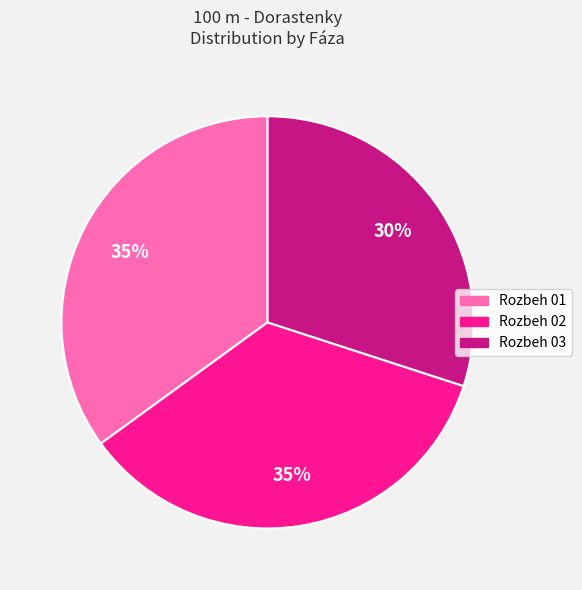

What percentage is the Rozbeh 02 slice, to the nearest percent?

35%